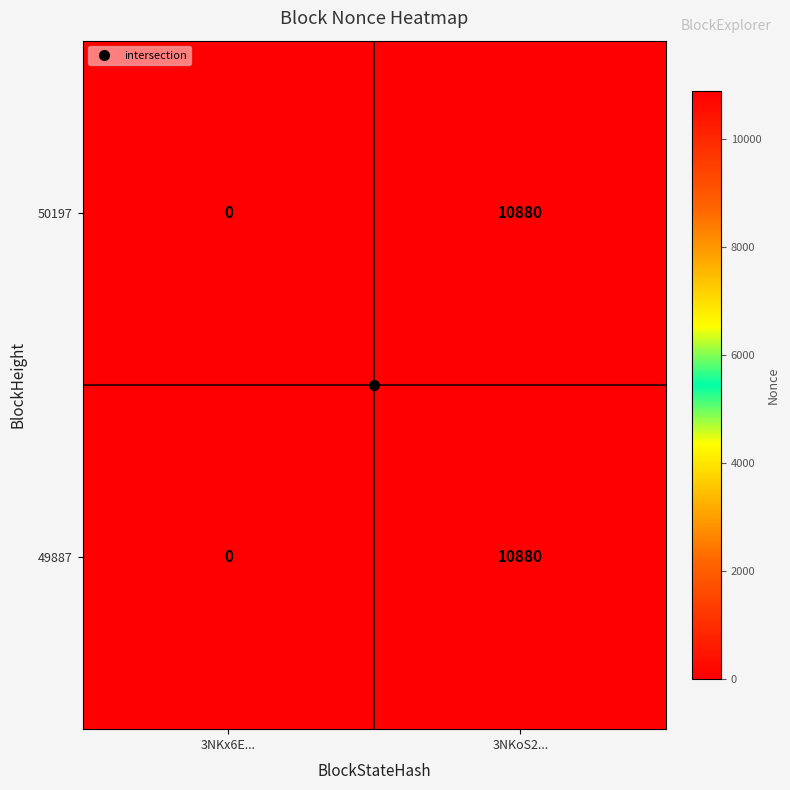

The 49887 series shows 6324 at 3NKx6E.... True or false?

False